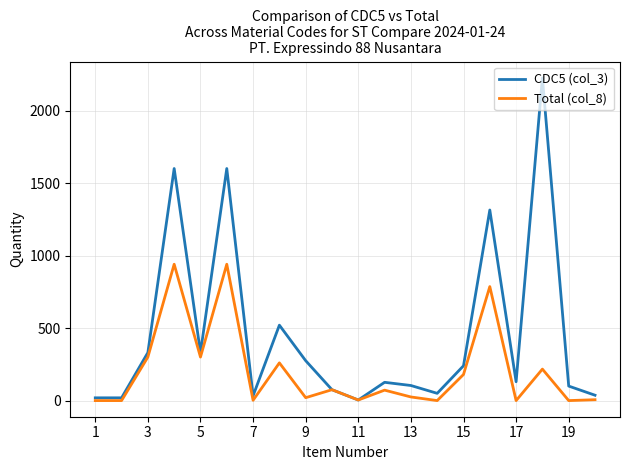

Which series has the largest total across all categories?

CDC5 (col_3)